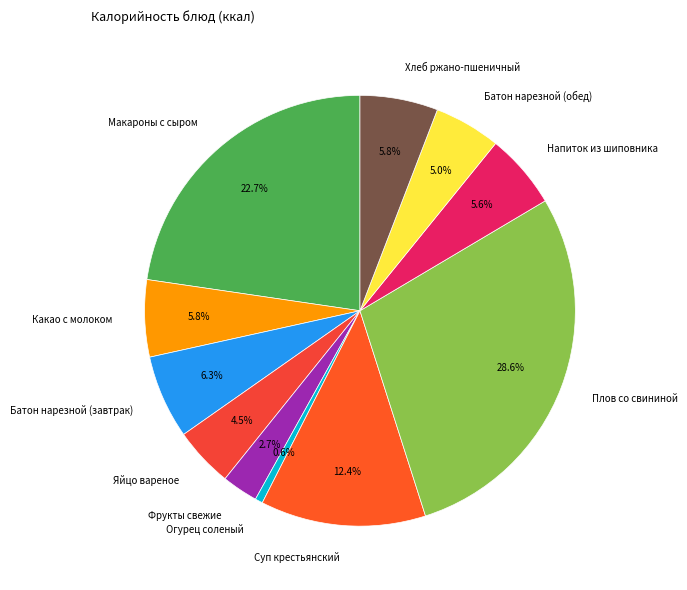

What is the total percentage of Какао с молоком and Макароны с сыром?

28.5%